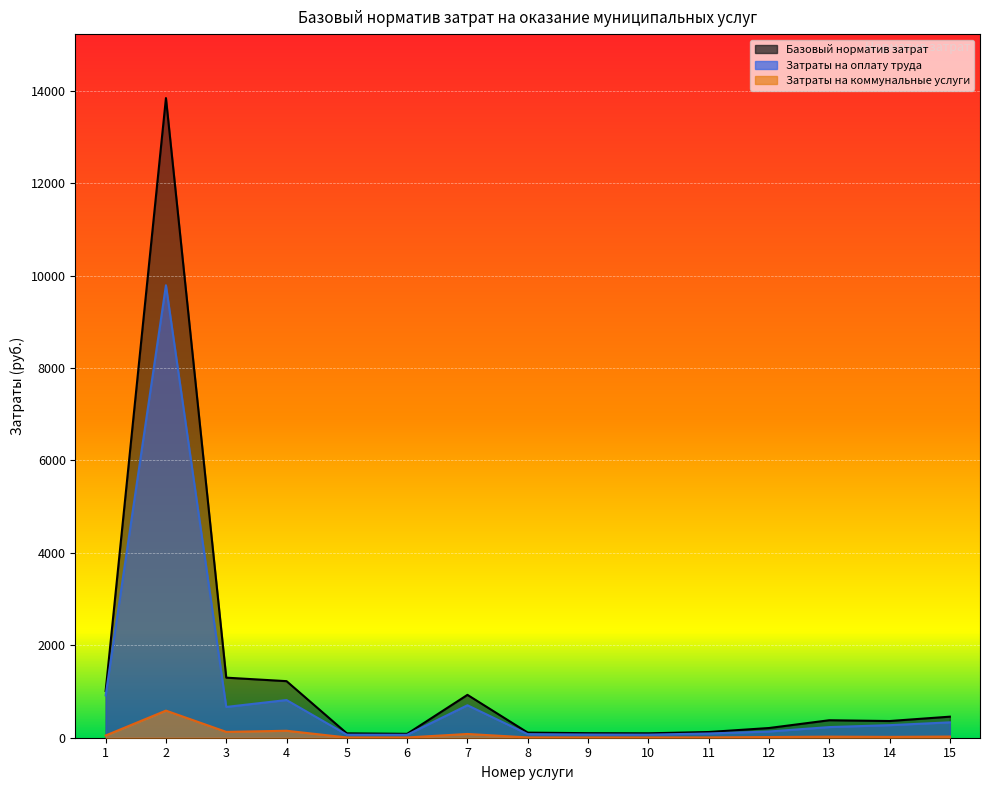

Which series has the widest spread of values?

Базовый норматив затрат